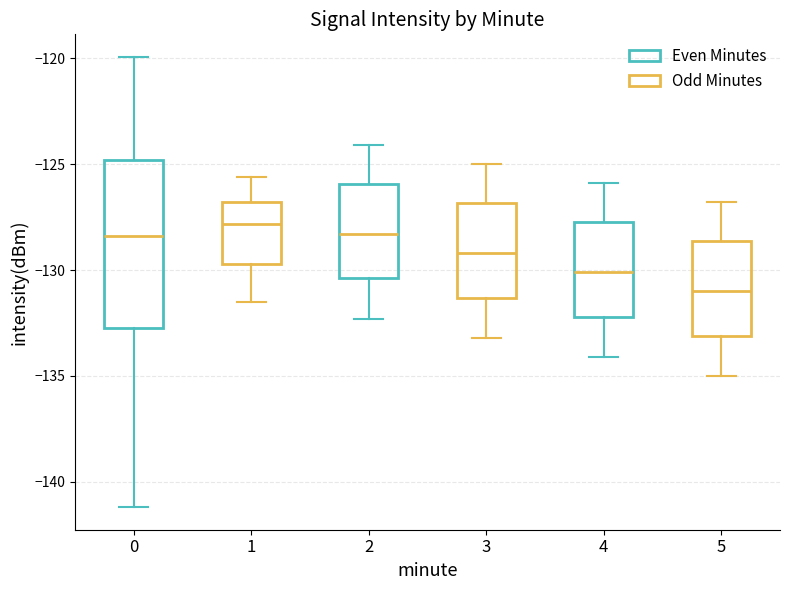

Where does the median line of the box at x = 1 sit on the y-axis? The values are not printed on the chart, so give them approximately, as read against the axis.

-128.0